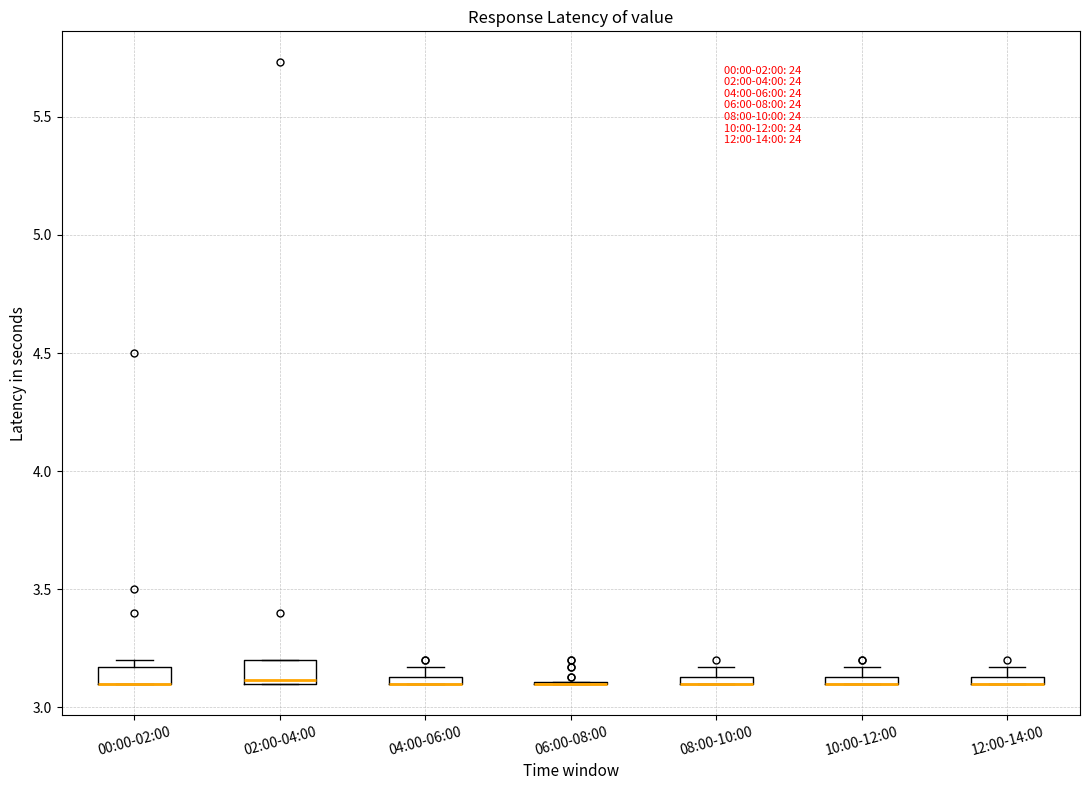

Where is the upper edge of the box for 00:00-02:00 on the y-axis? The values are not printed on the chart, so give them approximately, as read against the axis.

3.15